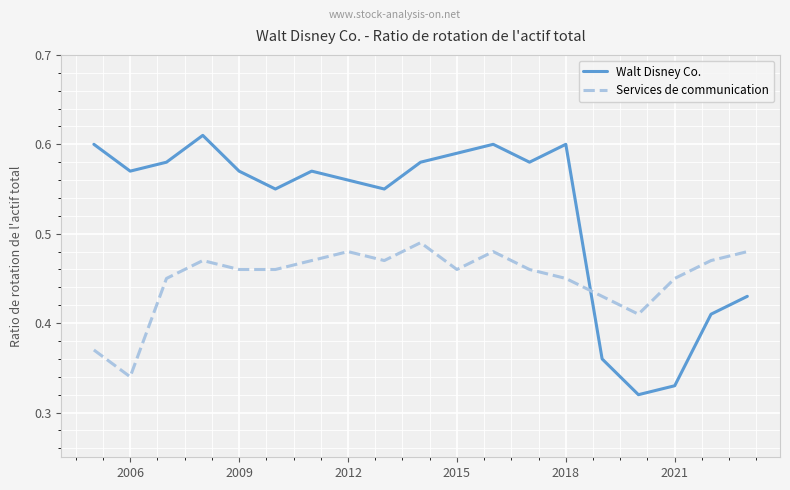

True or false: Services de communication and Walt Disney Co. cross at least once.

True